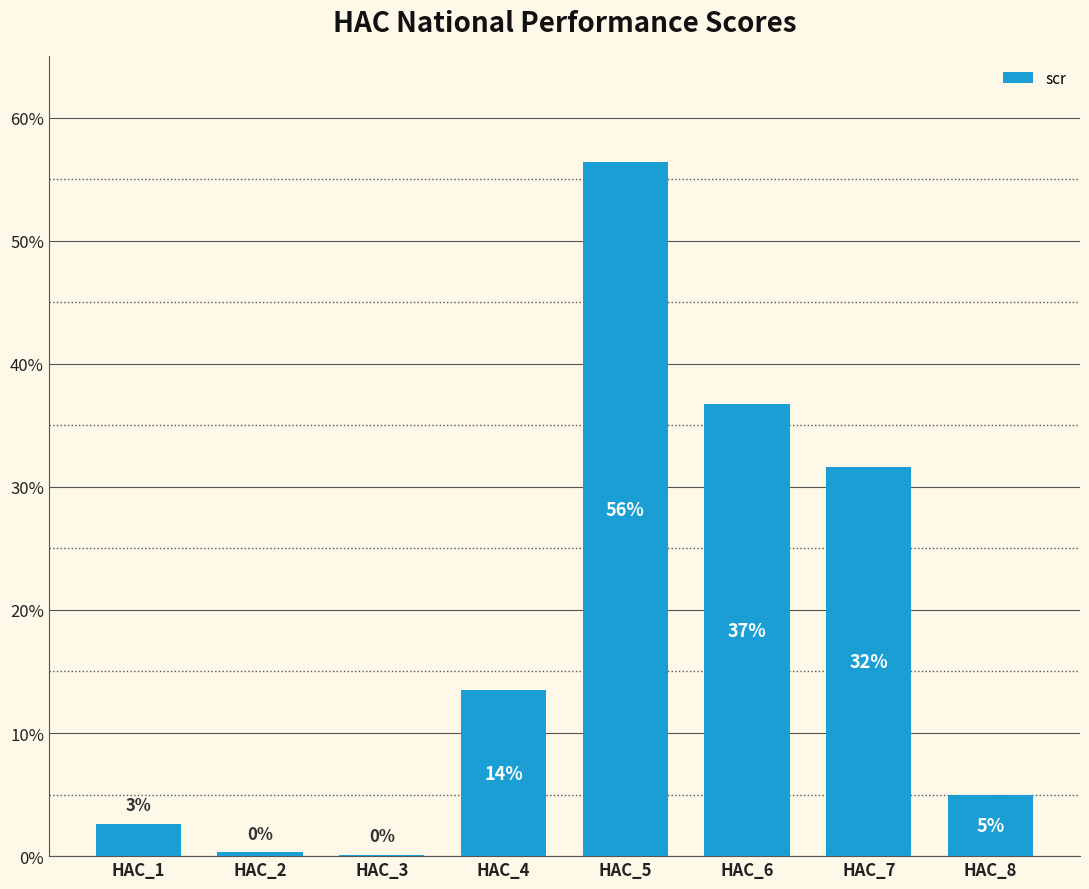

Are the bars horizontal?

No